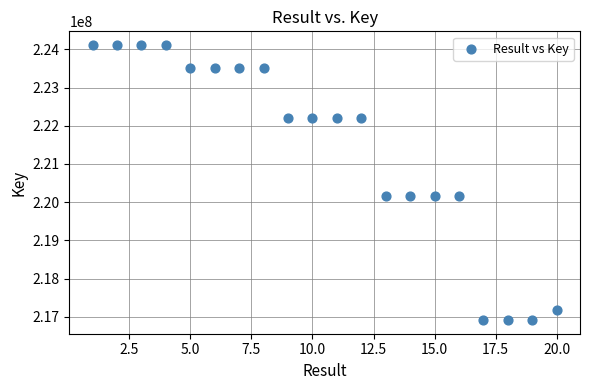

What is the range of X values (max minus min)?

19